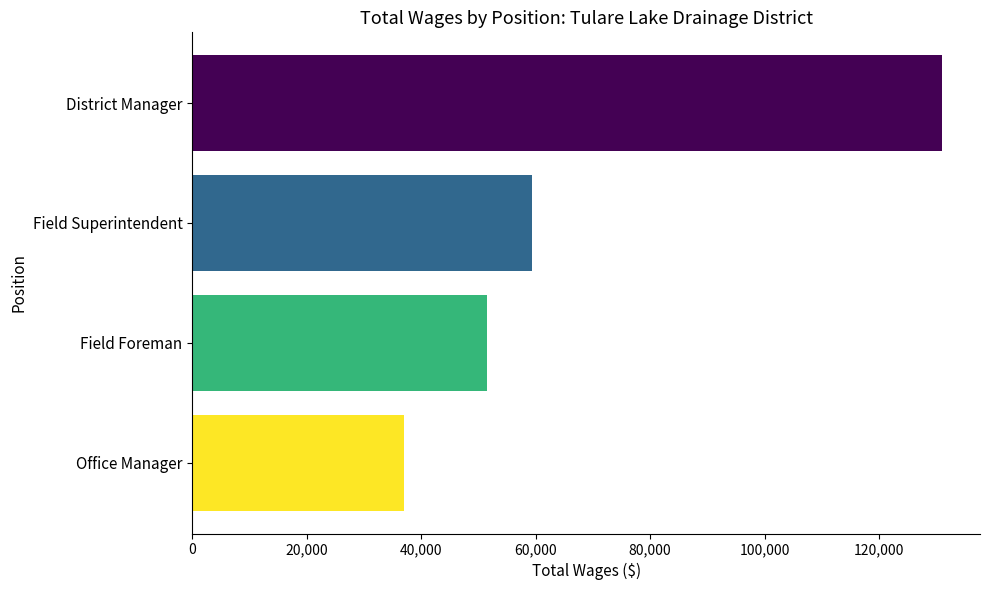

Is it true that the value at Field Superintendent is 106666?

False